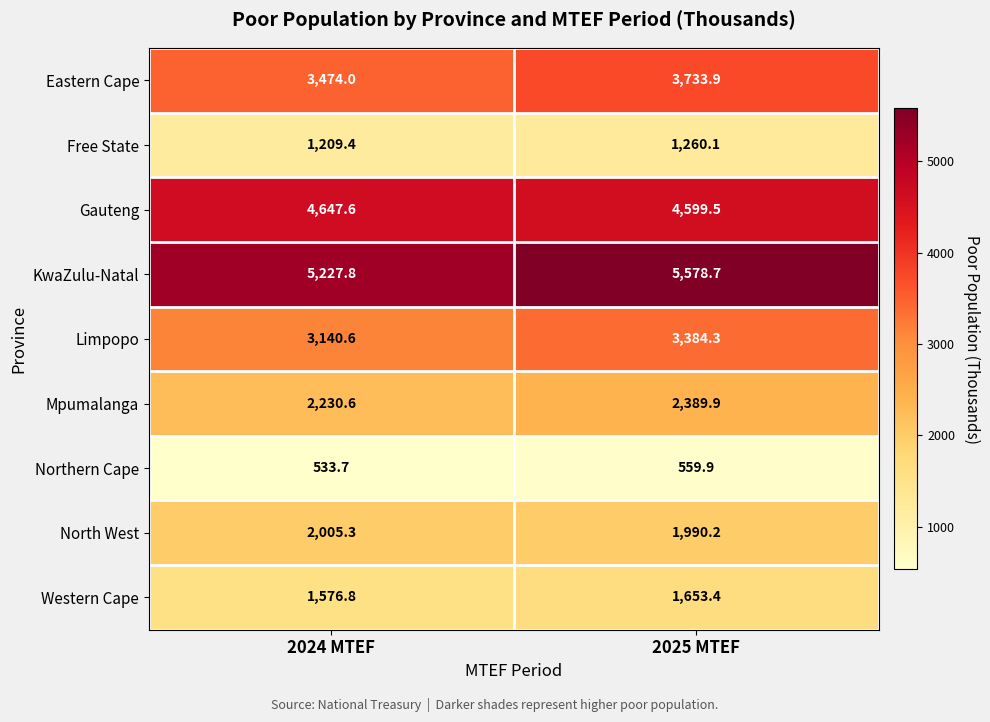

Reading left to right, transcribe all the data shown in this chart.

Eastern Cape: 3474.0	3733.9
Free State: 1209.4	1260.1
Gauteng: 4647.6	4599.5
KwaZulu-Natal: 5227.8	5578.7
Limpopo: 3140.6	3384.3
Mpumalanga: 2230.6	2389.9
Northern Cape: 533.7	559.9
North West: 2005.3	1990.2
Western Cape: 1576.8	1653.4